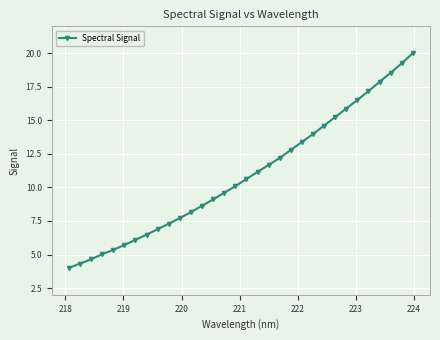

True or false: there are more than 0 points higher than both neighbors.

False